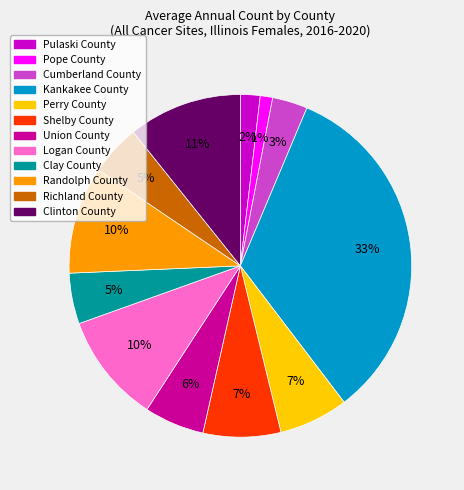

How many slices are in this pie chart?

12